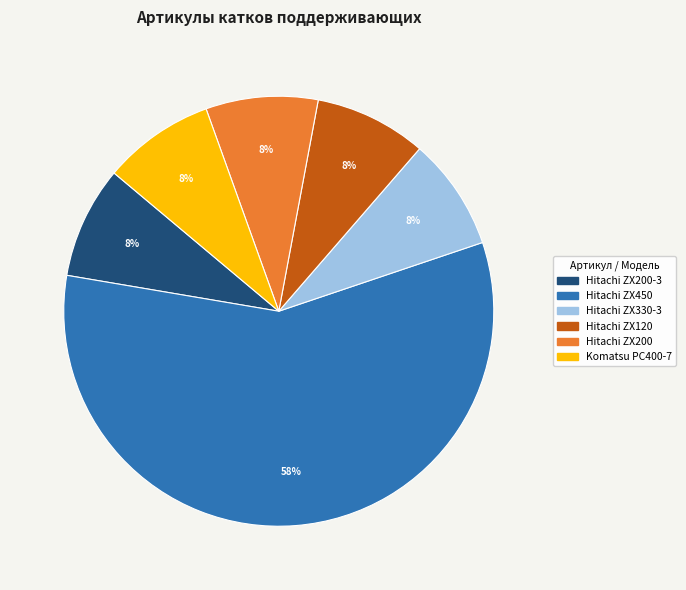

Combined, do Hitachi ZX120 and Hitachi ZX450 account for over 50%?

Yes